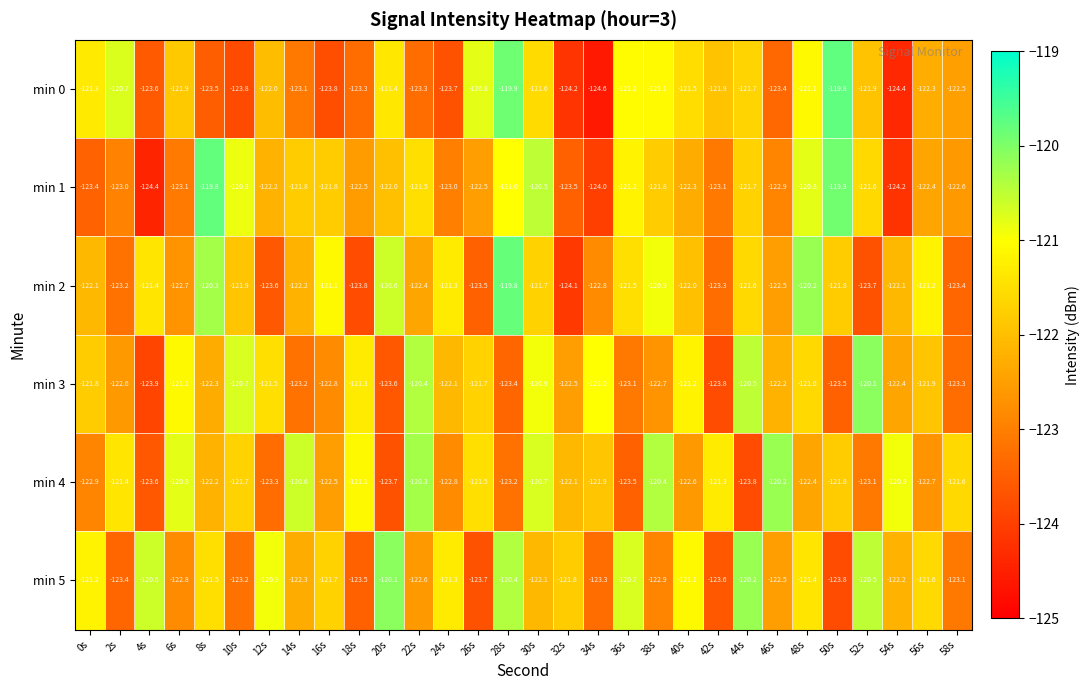

At which category does the chart reach its minimum across all series?

34s